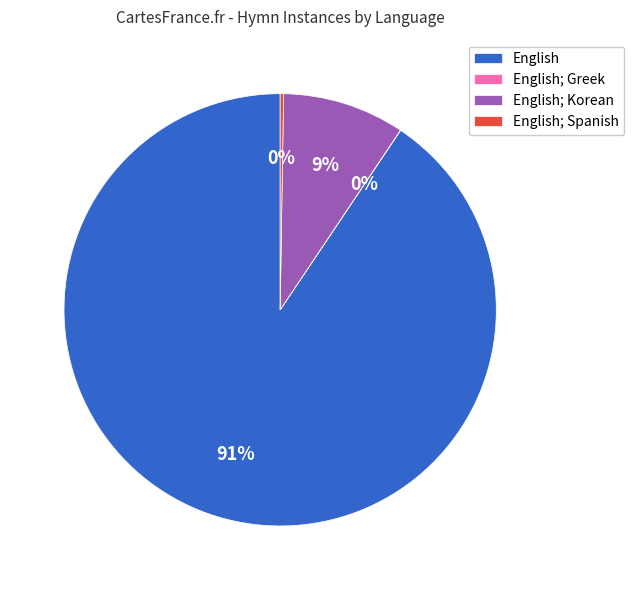

What is the largest slice in the pie chart?

English